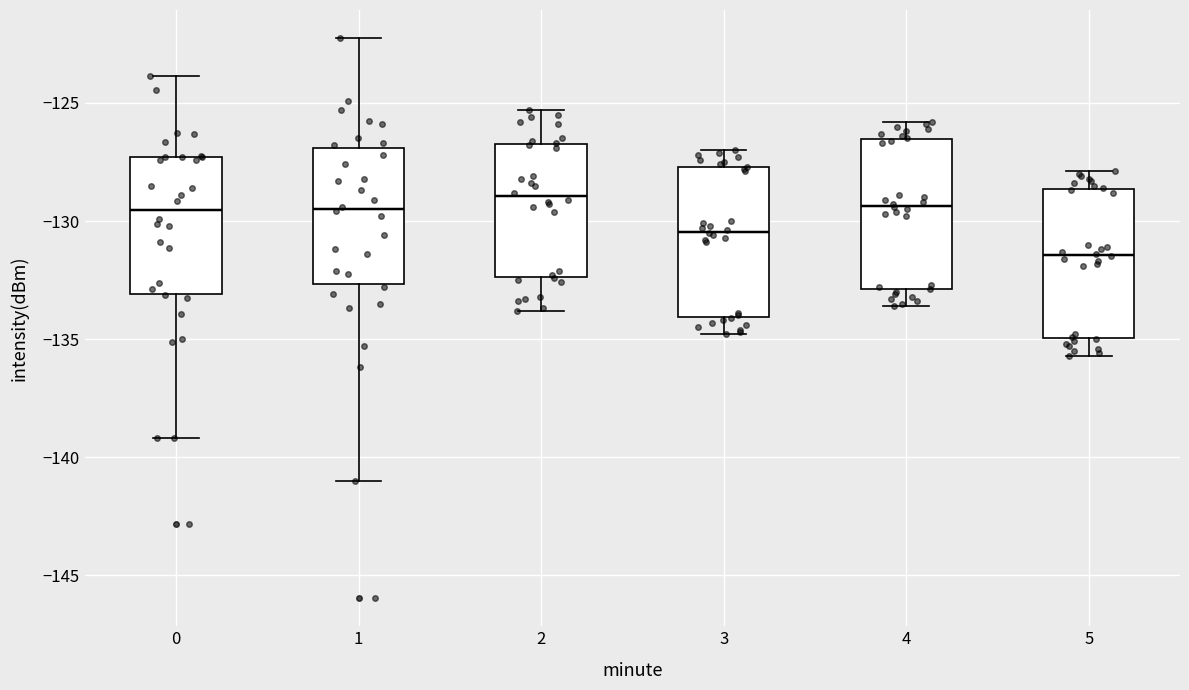

Reading left to right, transcribe this box plot: for each box, give where its median line is, the range the box spans, and where its two whiskers end, as read against the y-axis. The values are not printed on the chart, so give them approximately, as read against the axis.

0: median -129.5, box -133.0 to -127.5, whiskers -139.0 to -124.0
1: median -129.5, box -132.5 to -127.0, whiskers -141.0 to -122.5
2: median -129.0, box -132.5 to -126.5, whiskers -134.0 to -125.5
3: median -130.5, box -134.0 to -127.5, whiskers -135.0 to -127.0
4: median -129.5, box -133.0 to -126.5, whiskers -133.5 to -126.0
5: median -131.5, box -135.0 to -128.5, whiskers -135.5 to -128.0